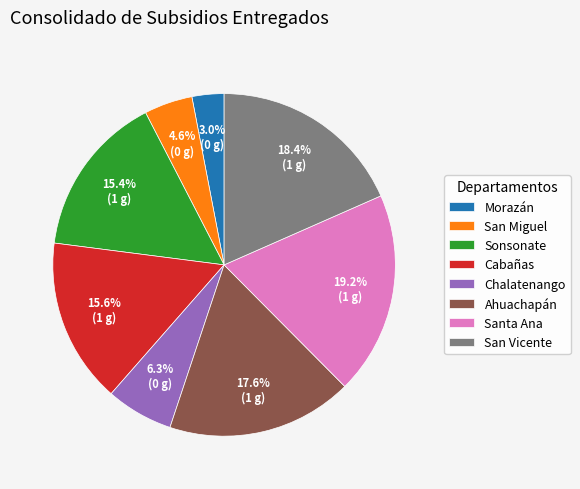

Is there a majority slice in this chart?

No